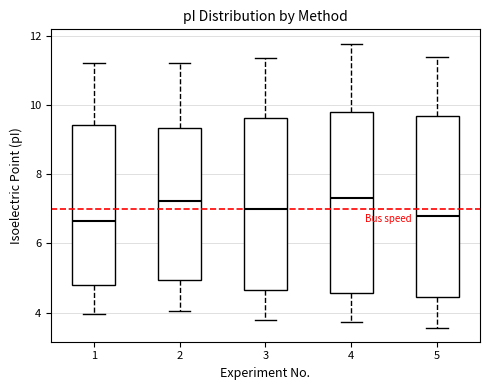

Where does the lower whisker of the box at x = 2 end on the y-axis? The values are not printed on the chart, so give them approximately, as read against the axis.

4.0